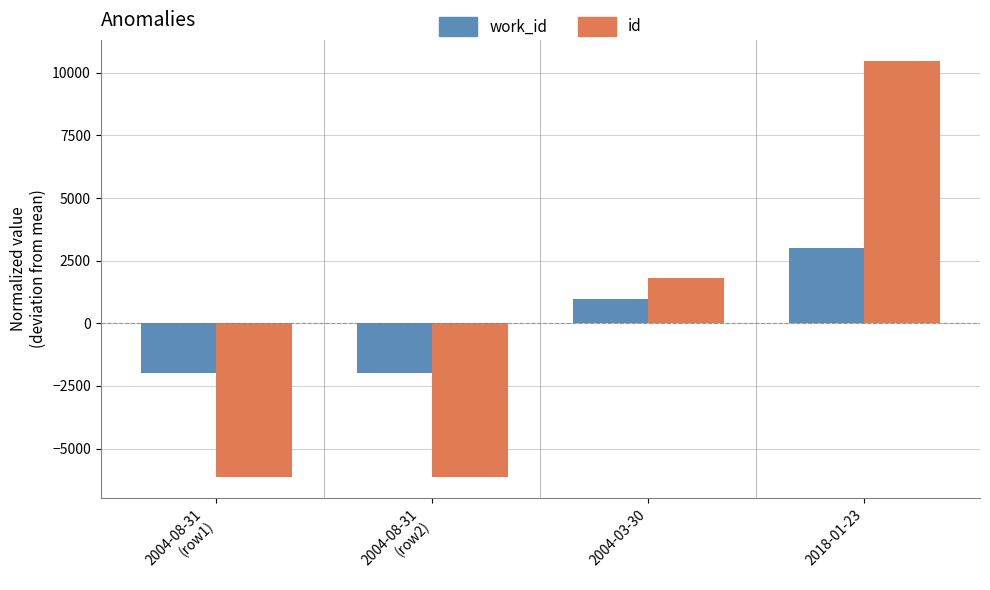

What is the difference between the maximum and minimum values in the id series?

16624.0